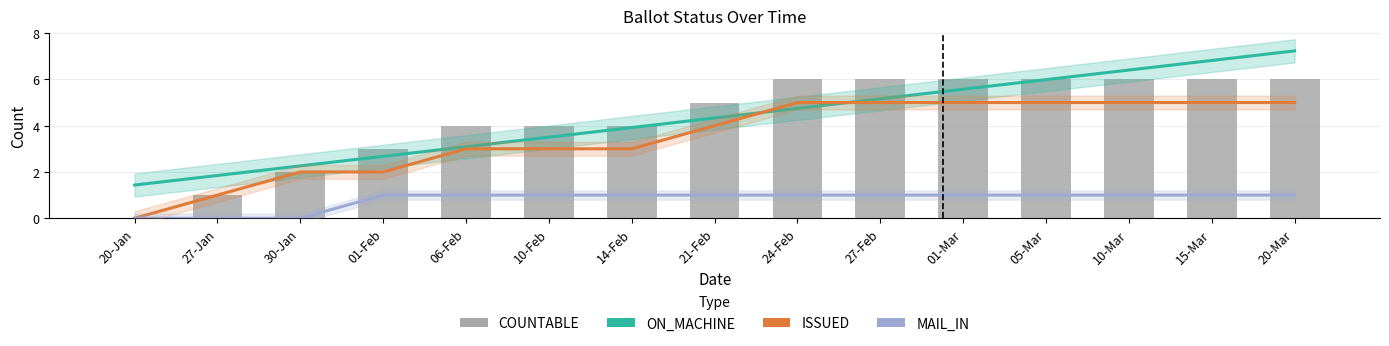

What is the label of the 2nd bar from the left?

27-Jan